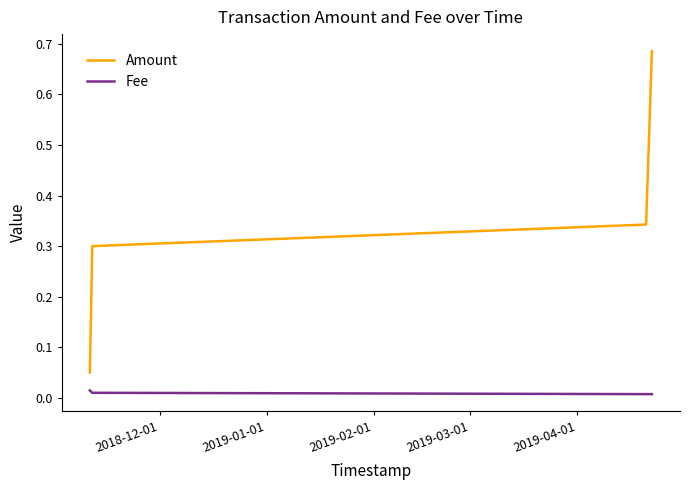

True or false: Fee and Amount intersect in this chart.

False